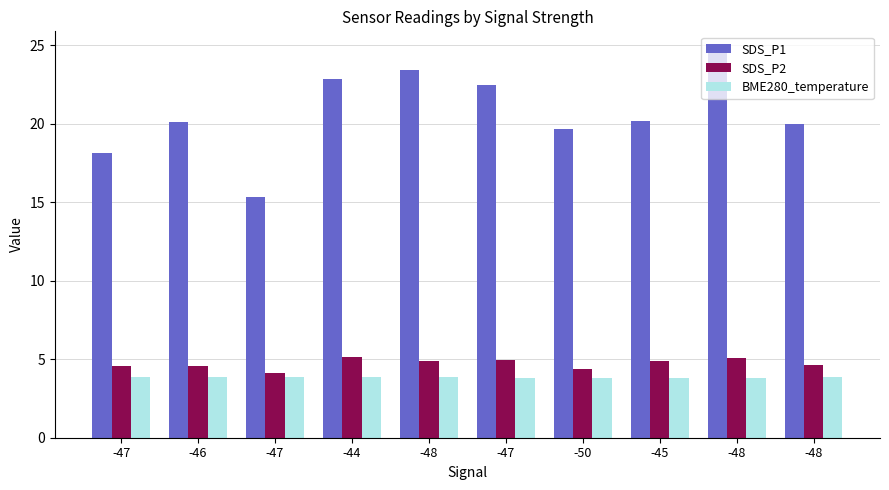

What is the maximum value for SDS_P2?

5.1